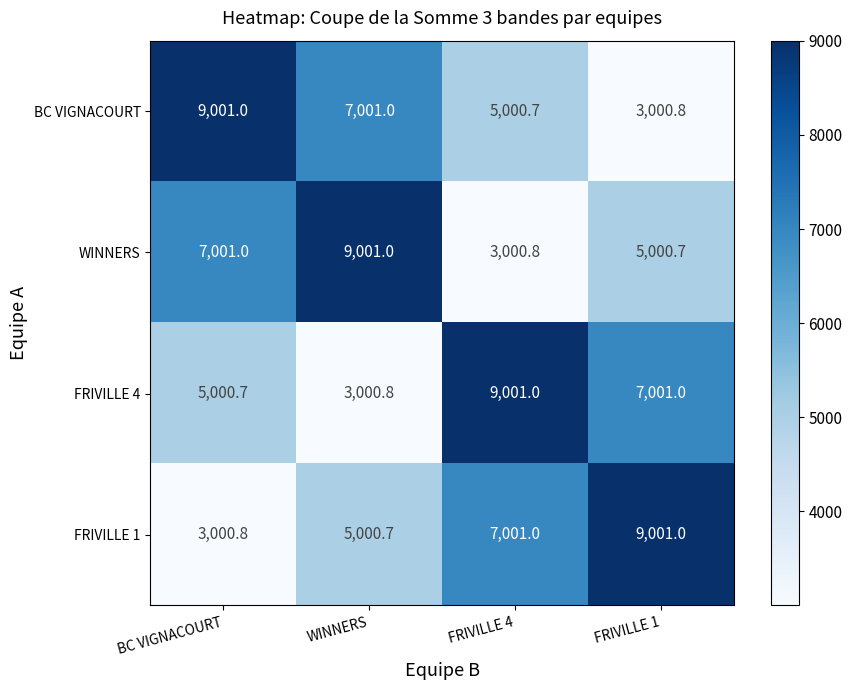

What is the total value across all series at FRIVILLE 4?

24003.5